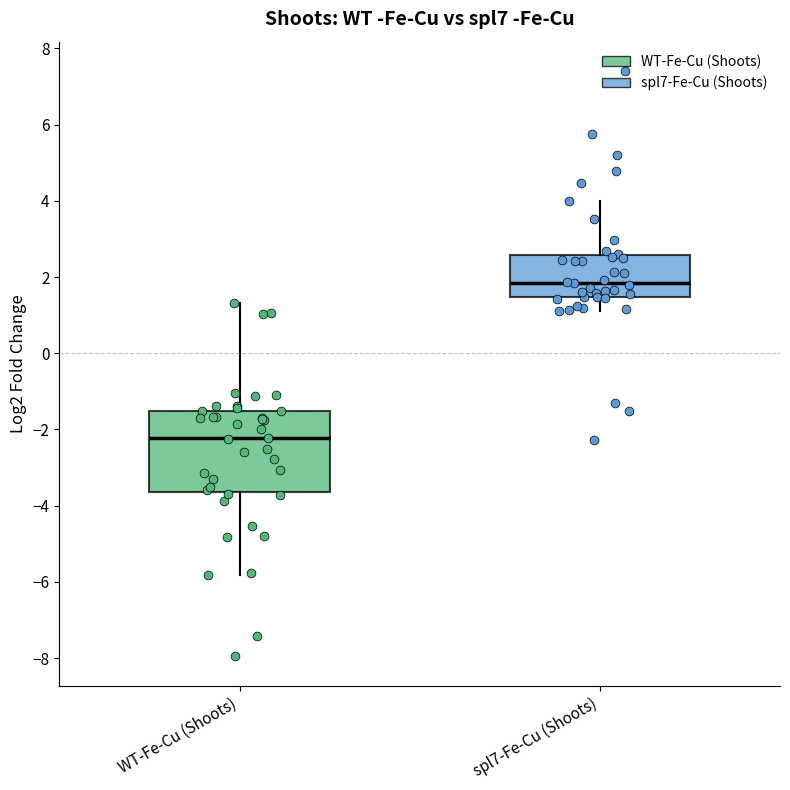

Which box is the tallest, from its lower edge to its upper edge?

WT-Fe-Cu (Shoots)